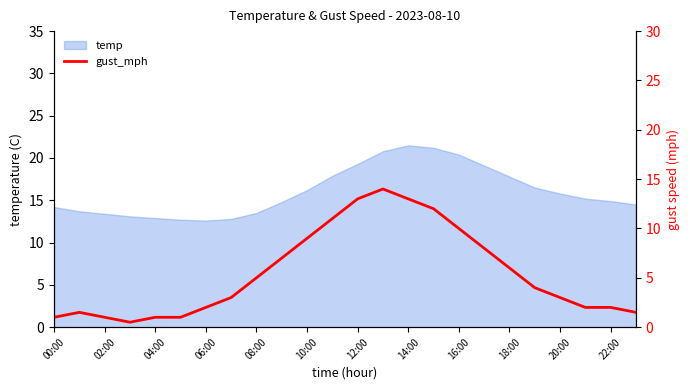

The temp series shows 15.8 at 20:00. True or false?

True